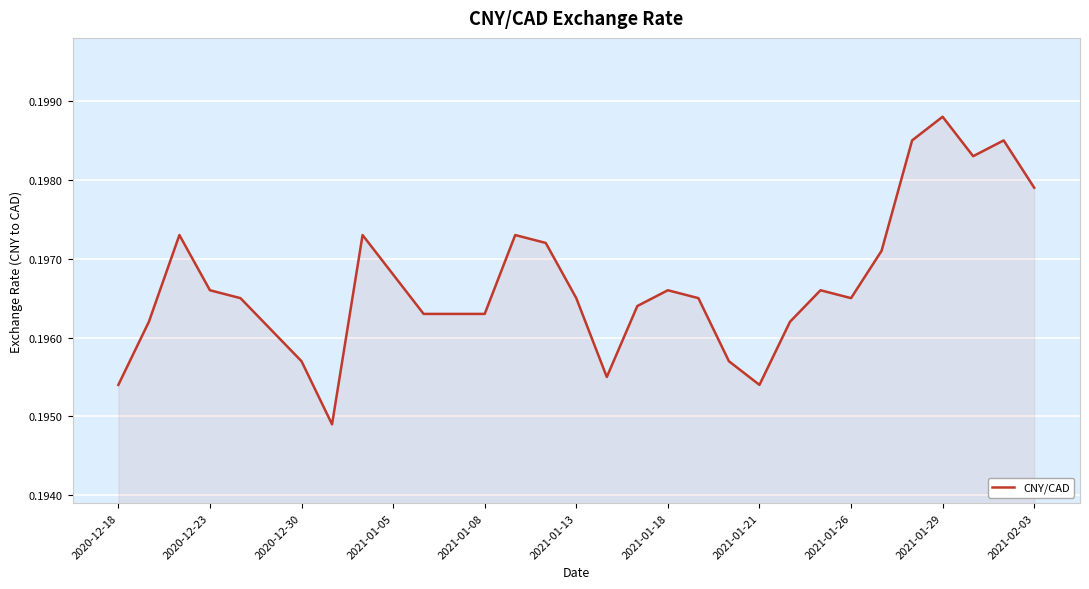

Is it true that the value at 2021-01-29 is 0.1?

False